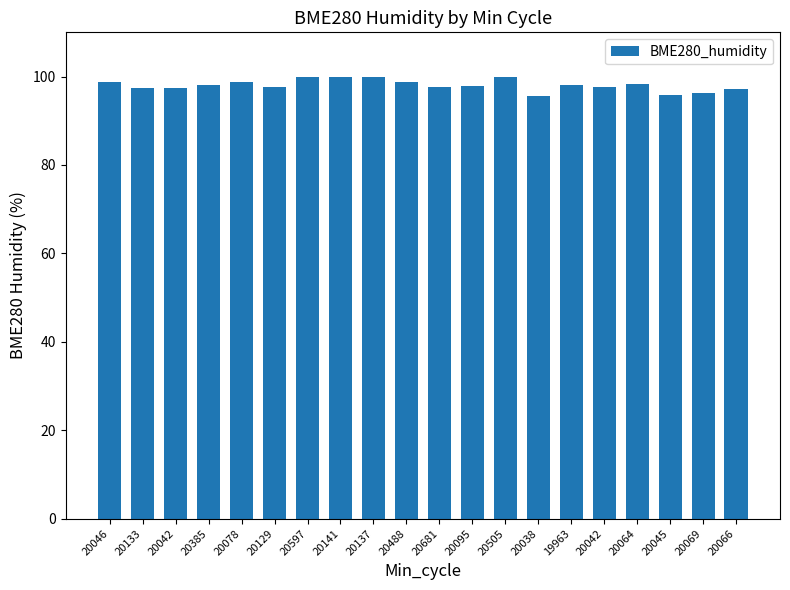

What is the greatest value displayed?

100.0